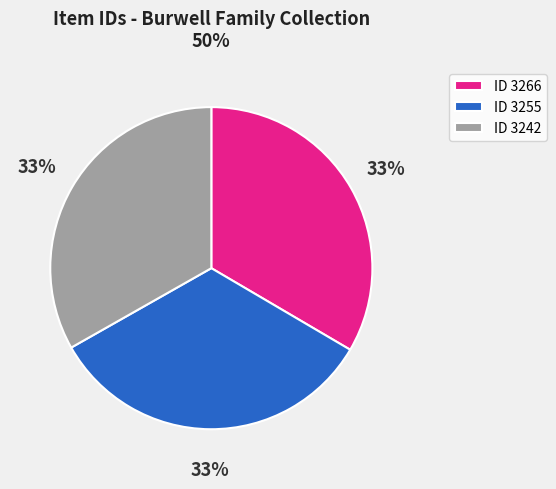

How many slices are in this pie chart?

3